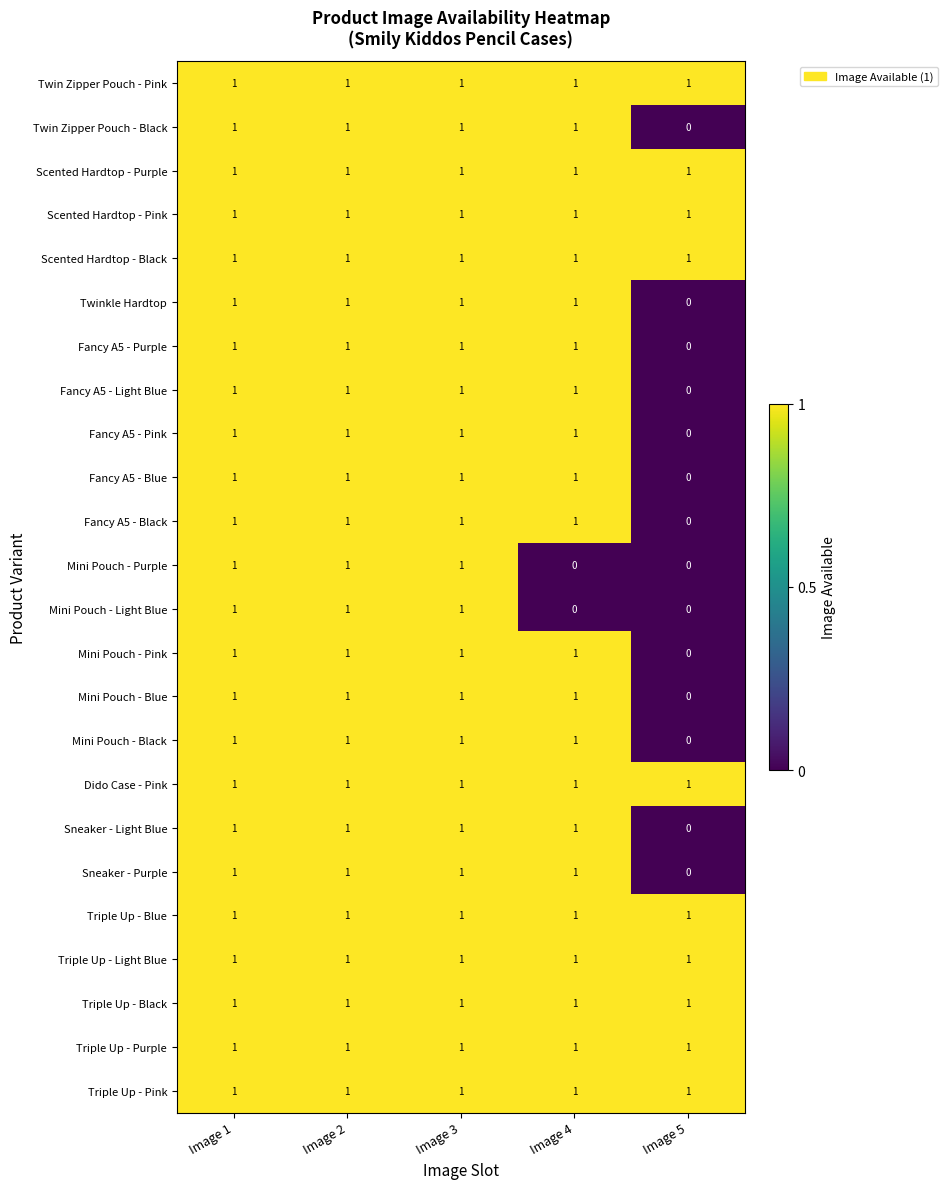

True or false: Mini Pouch - Purple has a value of 1 at Image 5.

False